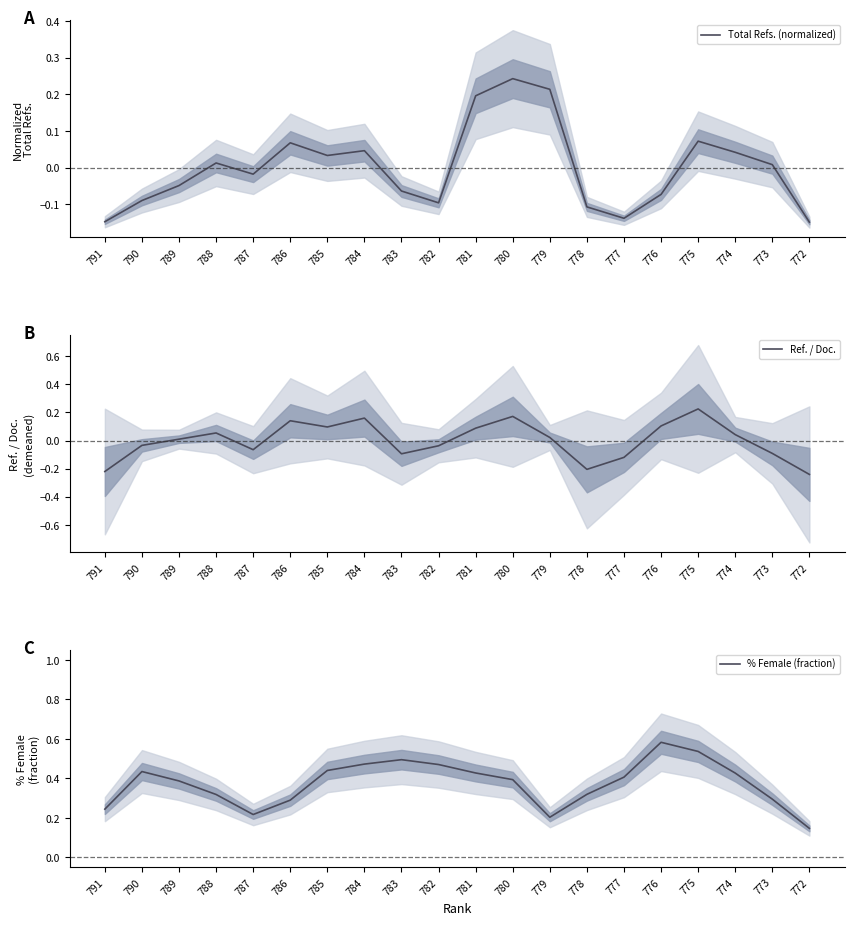

At which label does % Female (fraction) reach its minimum?

772